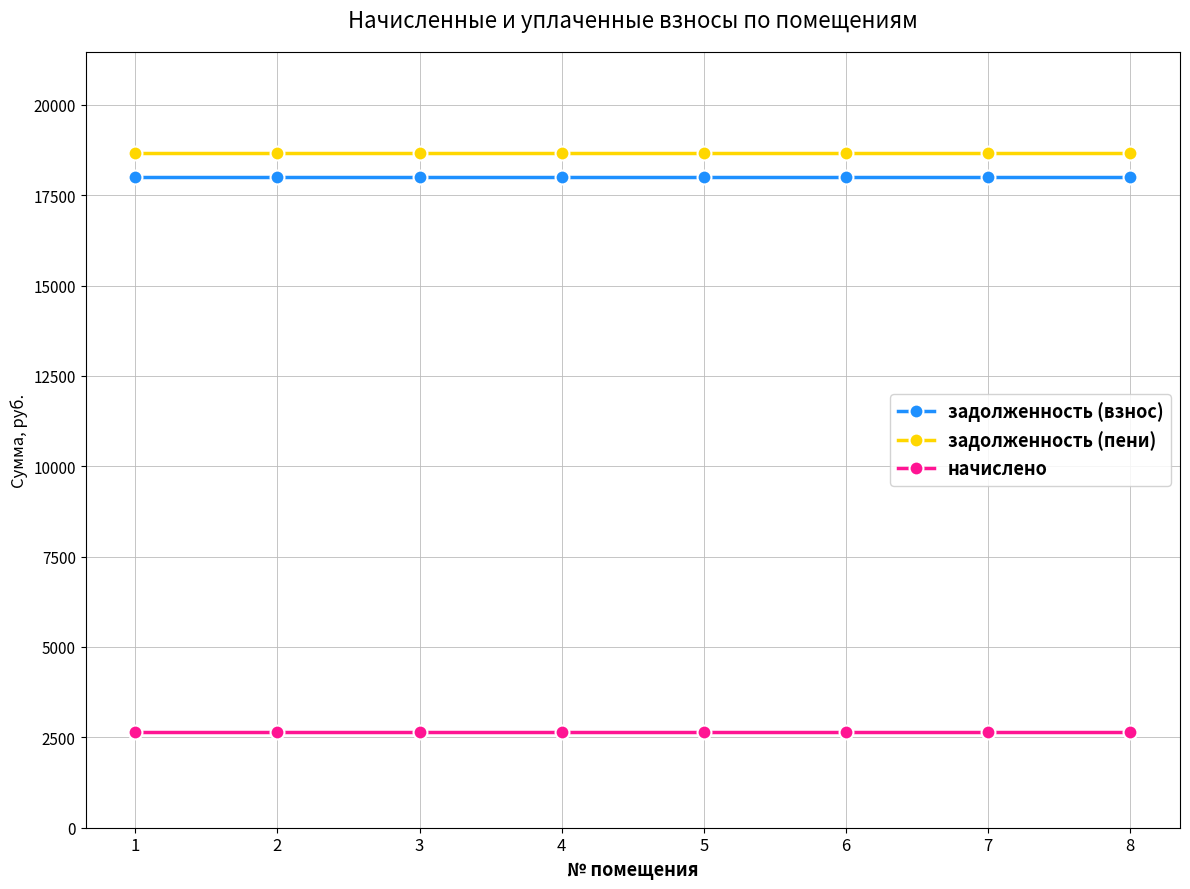

Reading left to right, transcribe all the data shown in this chart.

задолженность (взнос): 17998.9	17998.9	17998.9	17998.9	17998.9	17998.9	17998.9	17998.9
задолженность (пени): 18661.9	18661.9	18661.9	18661.9	18661.9	18661.9	18661.9	18661.9
начислено: 2652.0	2652.0	2652.0	2652.0	2652.0	2652.0	2652.0	2652.0